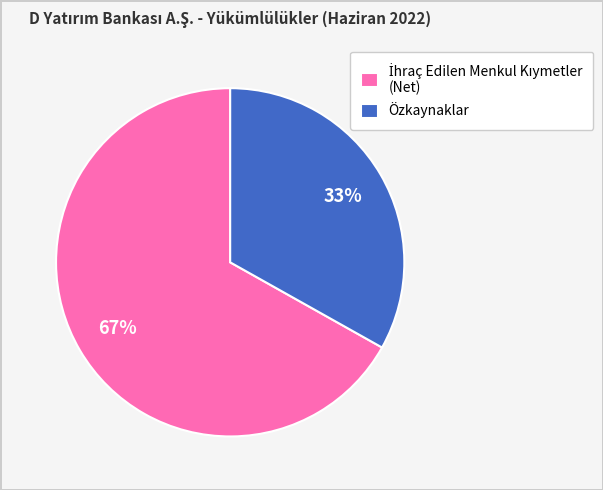

What percentage is the Özkaynaklar slice, to the nearest percent?

33%